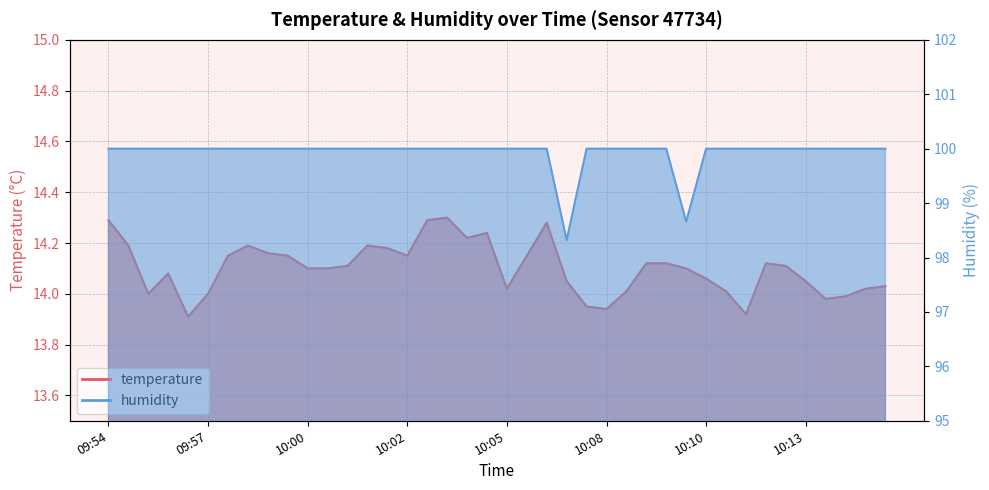

What is the total value across all series at 10:01?

114.1